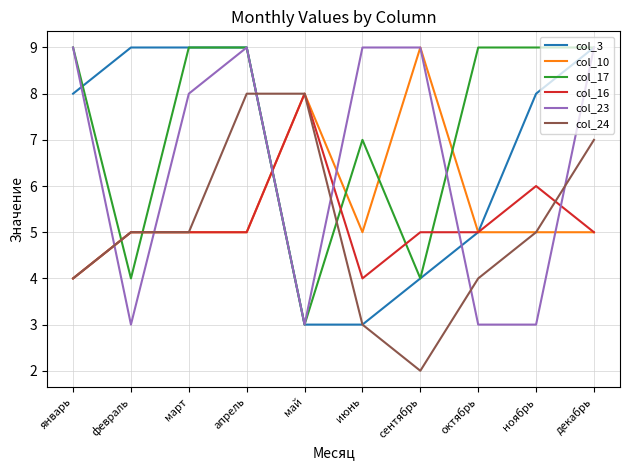

What are all the series names shown in the legend?

col_3, col_10, col_17, col_16, col_23, col_24